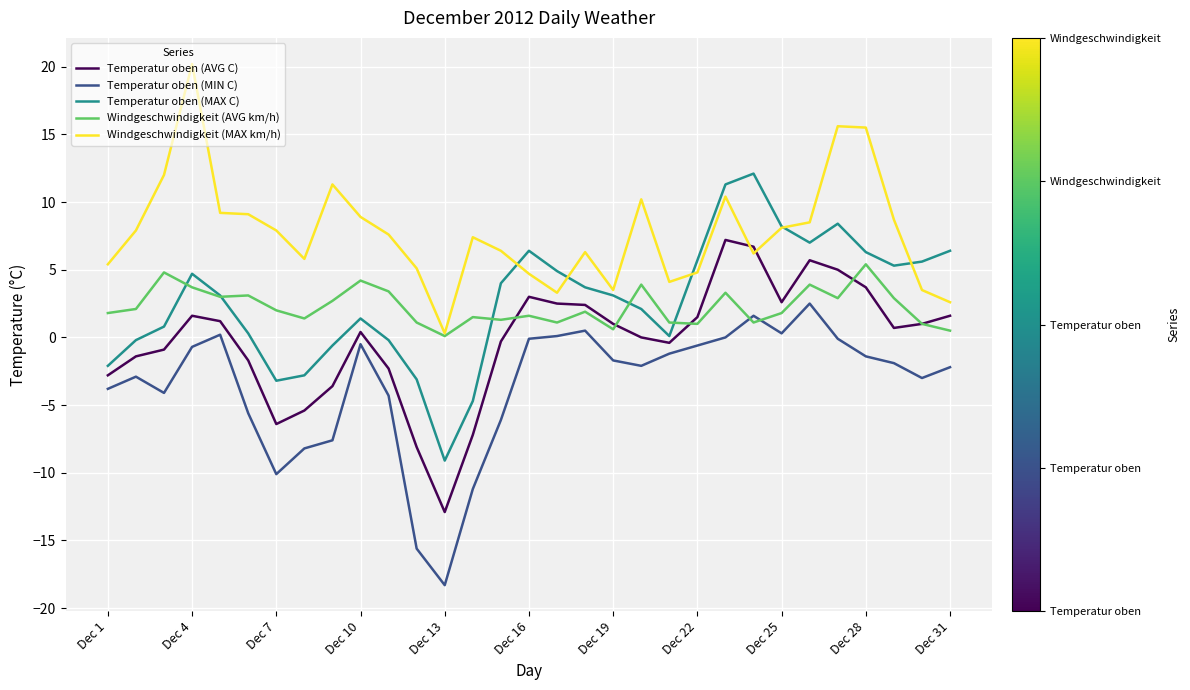

What is the maximum value for Temperatur oben (MIN C)?

2.5